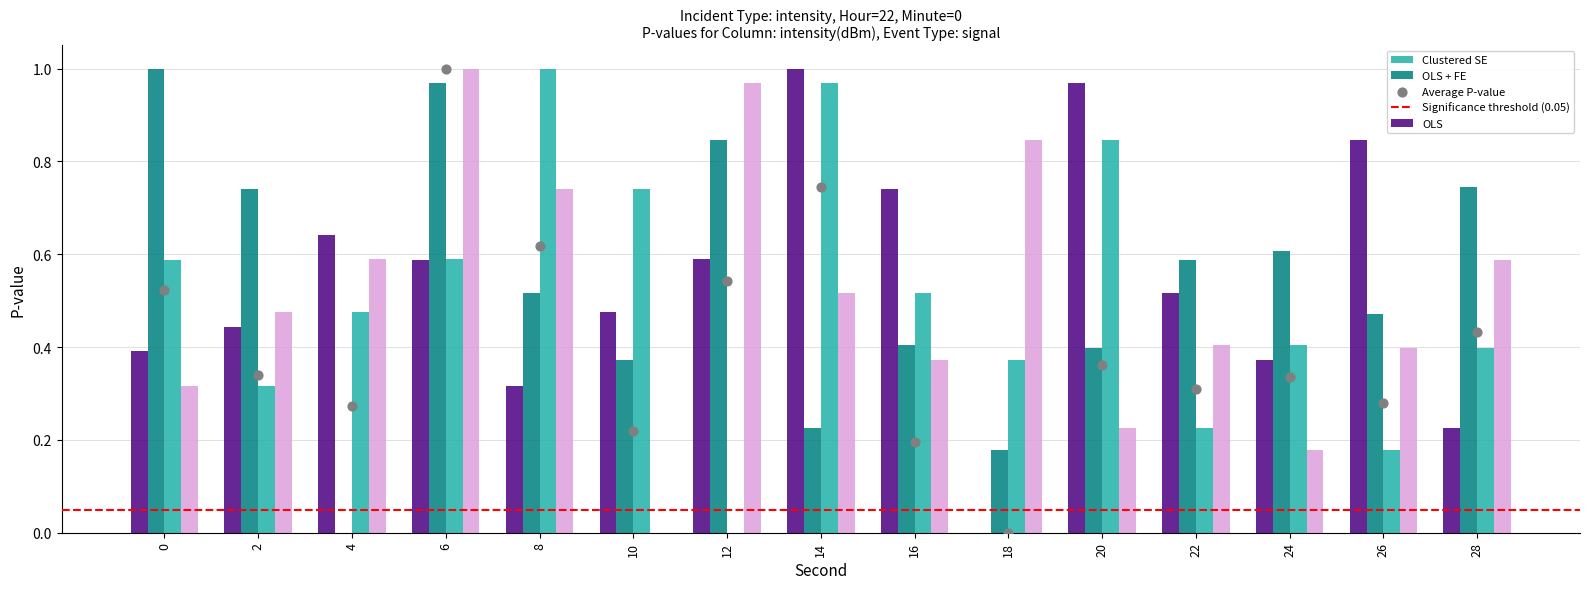

At how many categories does at least one series exceed 0?

15